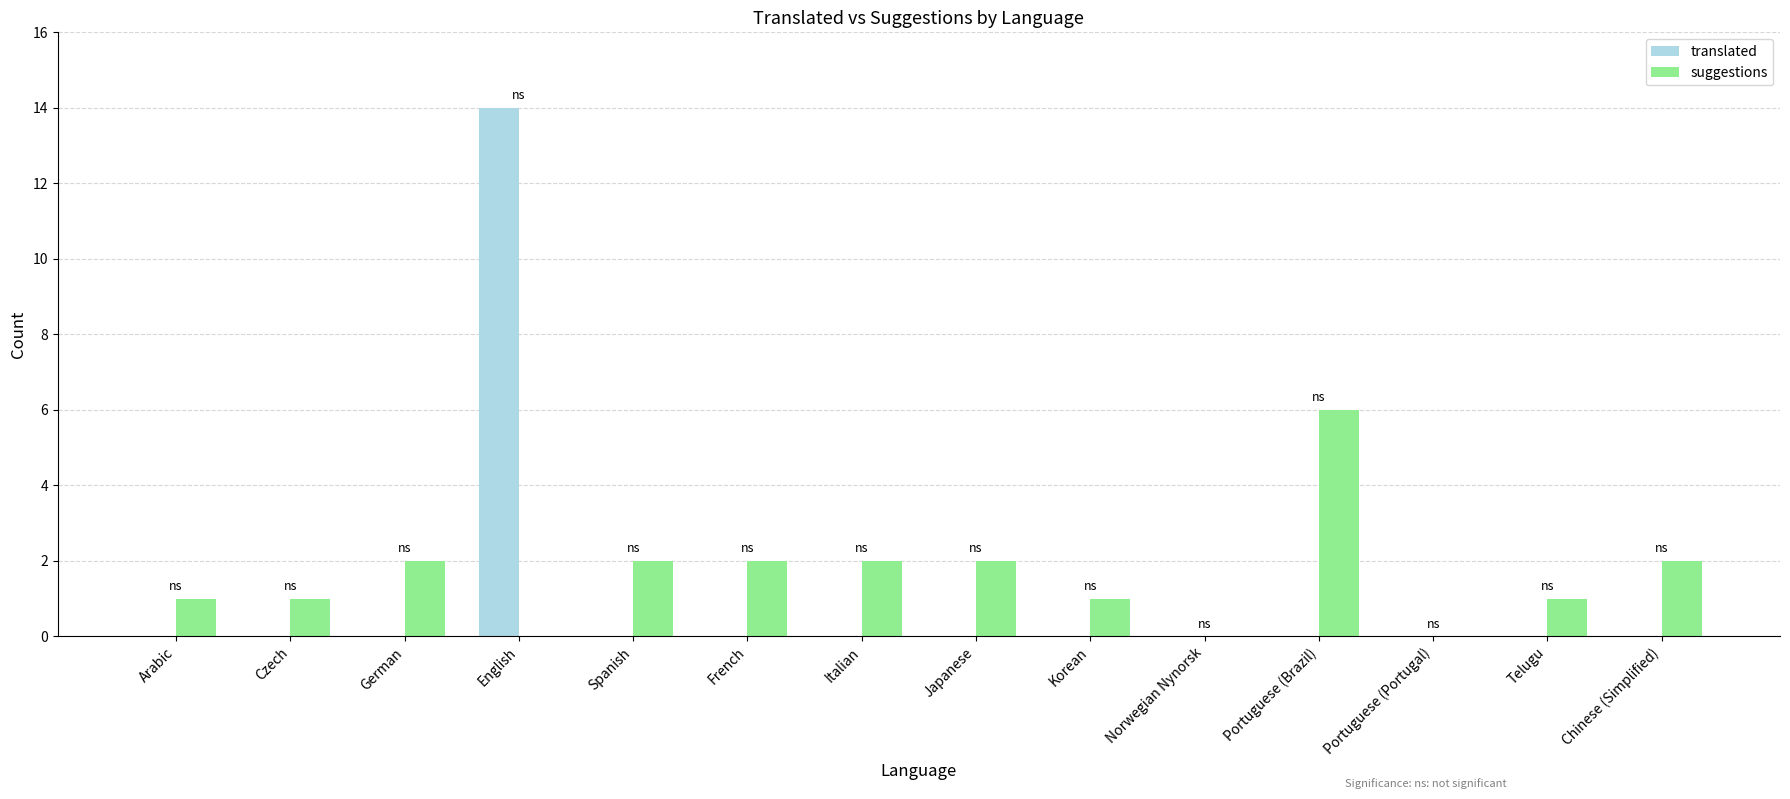

The suggestions series shows 6 at Portuguese (Brazil). True or false?

True